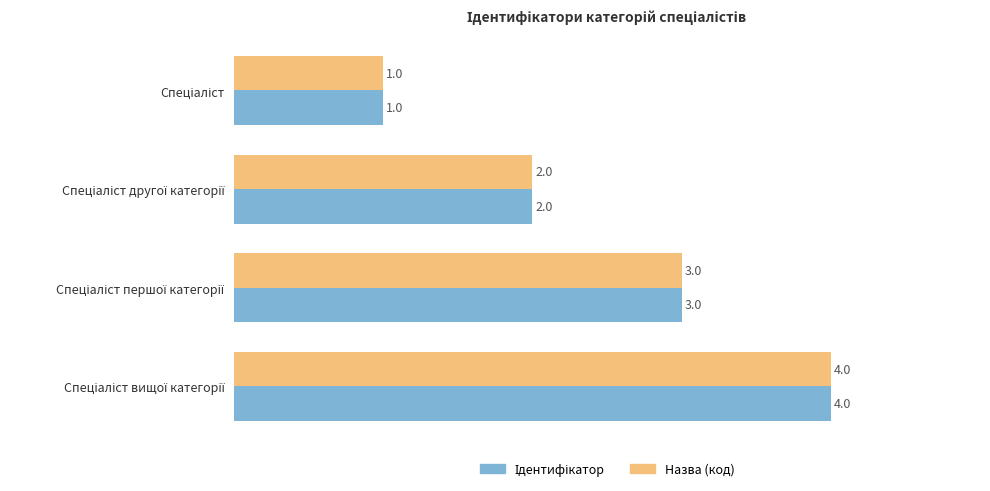

What is the sum of all Назва (код) values?

10